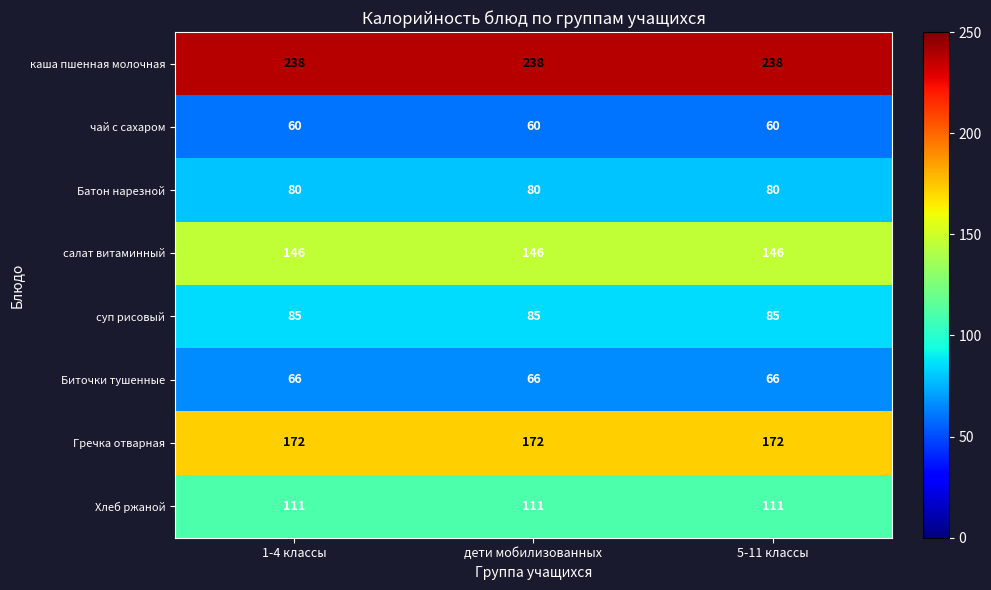

What is the average value of the Хлеб ржаной series?

111